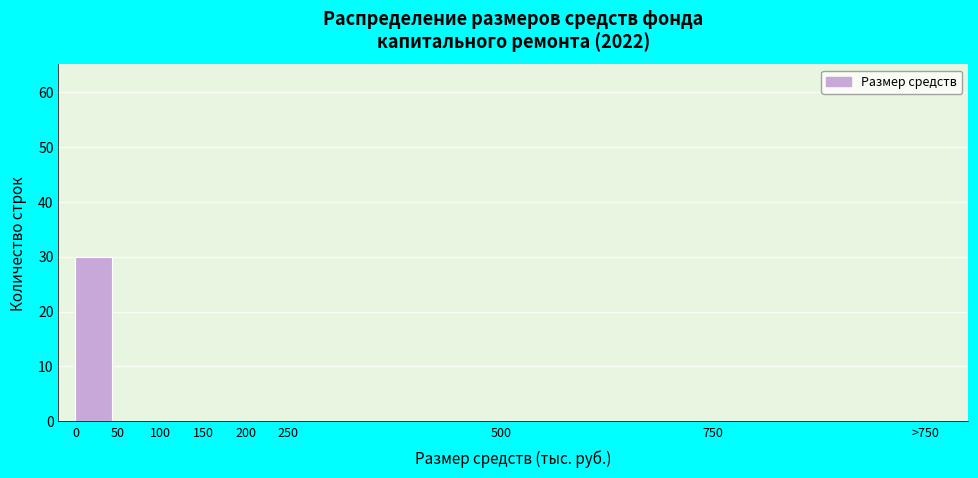

Reading right to left, list all the values displayed in this chart.

750=0	500=0	250=0	200=0	150=0	100=0	50=0	0=30